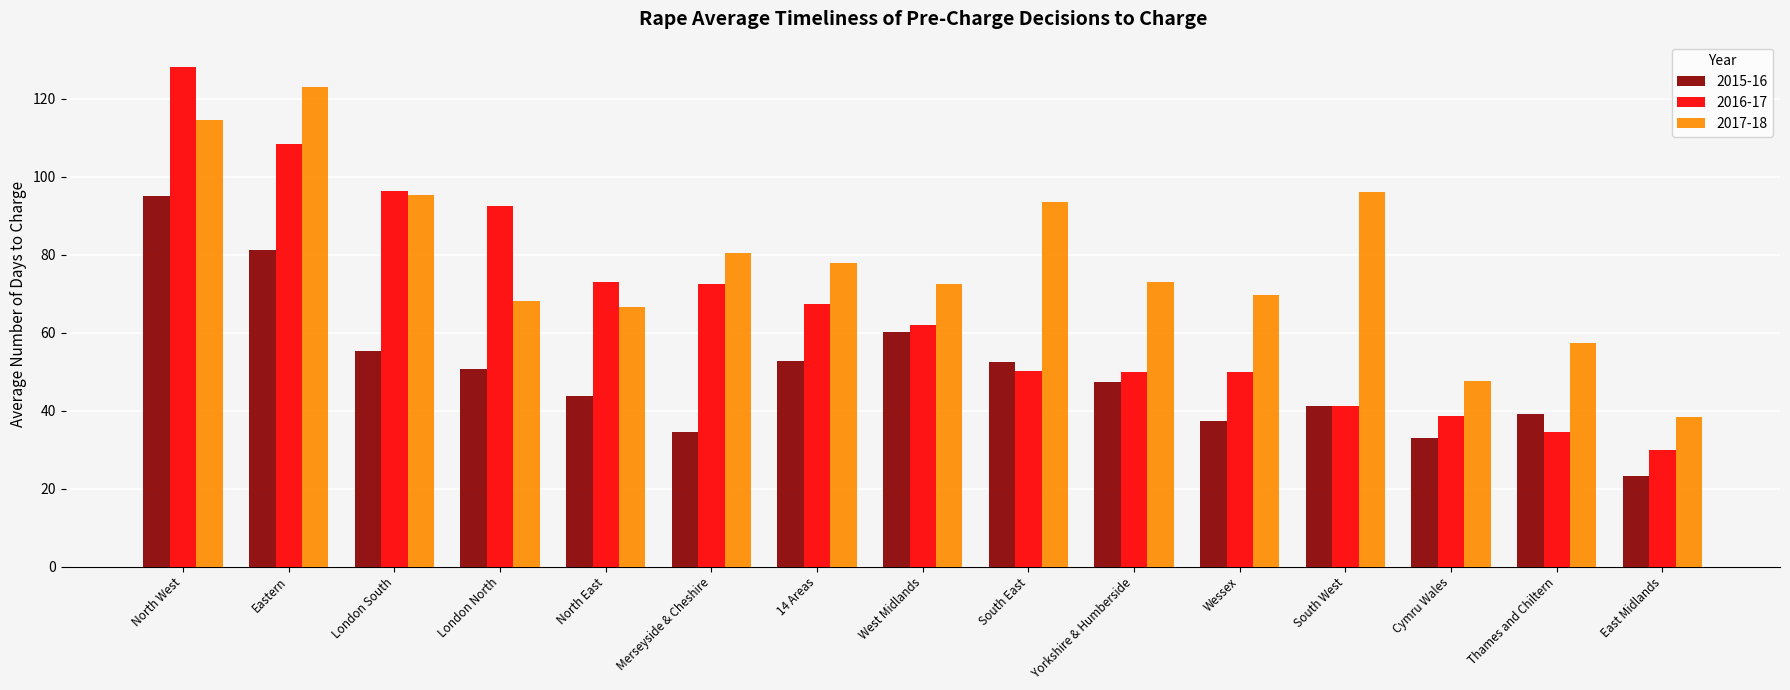

Which series has the widest spread of values?

2016-17